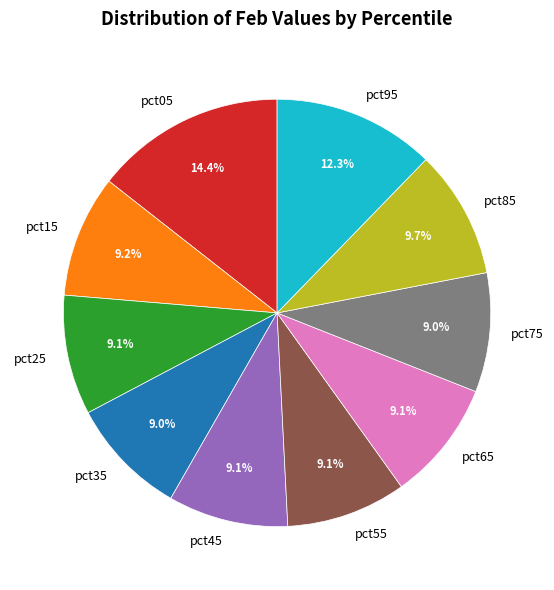

How many segments does this pie chart have?

10